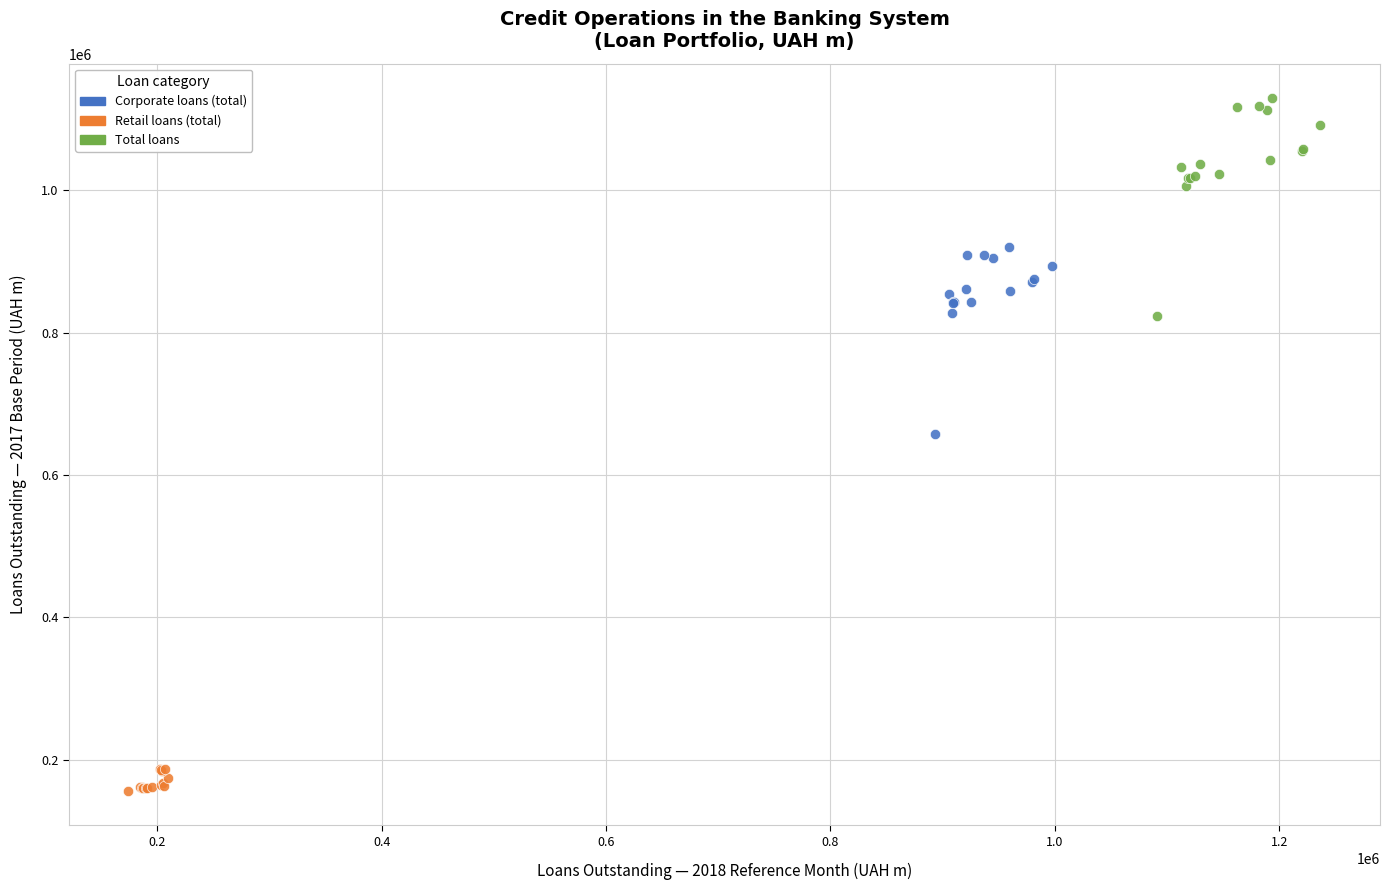

Which series contains the lowest Y value?

Retail loans (total)